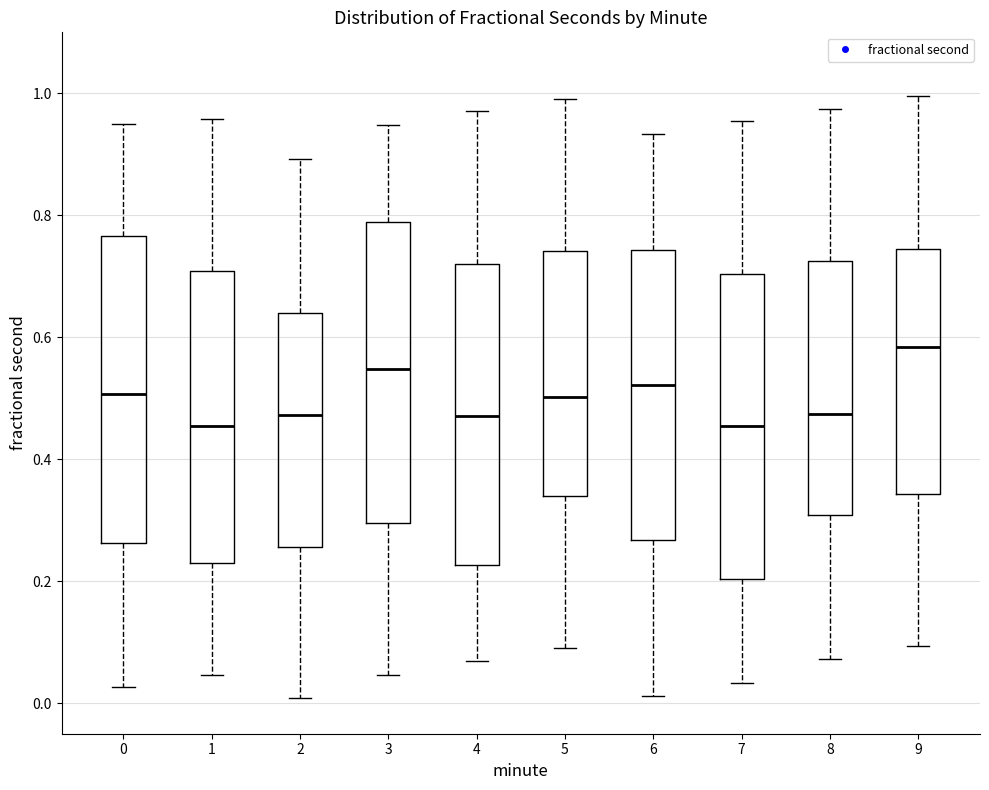

Reading left to right, transcribe this box plot: for each box, give where its median line is, the range the box spans, and where its two whiskers end, as read against the y-axis. The values are not printed on the chart, so give them approximately, as read against the axis.

0: median 0.50, box 0.26 to 0.76, whiskers 0.02 to 0.94
1: median 0.46, box 0.24 to 0.70, whiskers 0.04 to 0.96
2: median 0.48, box 0.26 to 0.64, whiskers 0.00 to 0.90
3: median 0.54, box 0.30 to 0.78, whiskers 0.04 to 0.94
4: median 0.48, box 0.22 to 0.72, whiskers 0.06 to 0.98
5: median 0.50, box 0.34 to 0.74, whiskers 0.08 to 1.00
6: median 0.52, box 0.26 to 0.74, whiskers 0.02 to 0.94
7: median 0.46, box 0.20 to 0.70, whiskers 0.04 to 0.96
8: median 0.48, box 0.30 to 0.72, whiskers 0.08 to 0.98
9: median 0.58, box 0.34 to 0.74, whiskers 0.10 to 1.00